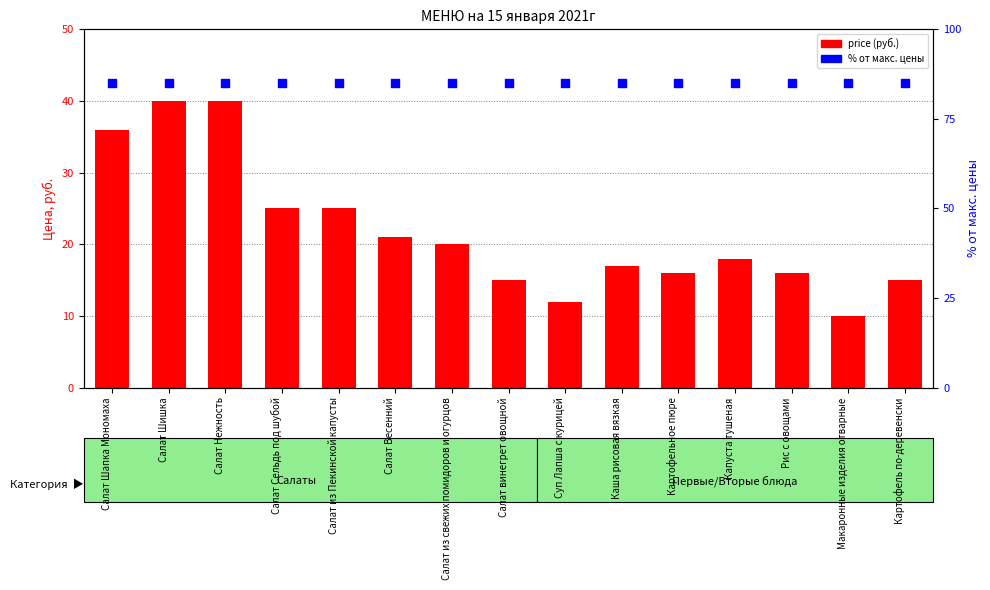

What is the total value across all series at Суп Лапша с курицей?

97